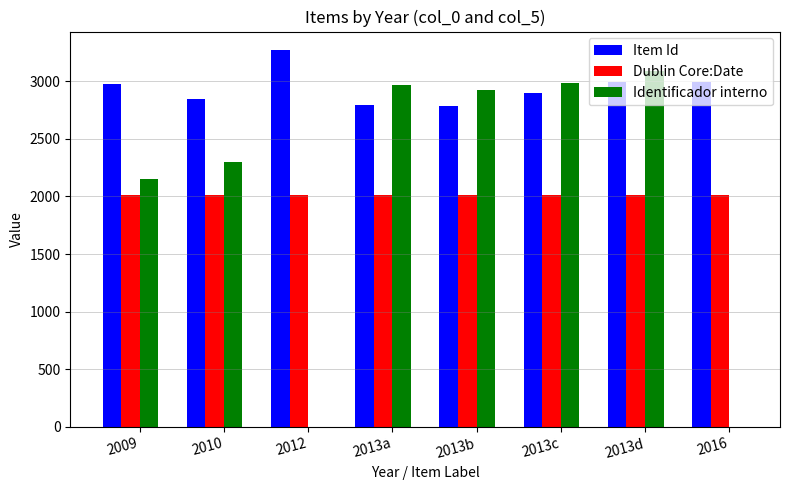

Does the chart contain stacked bars?

No